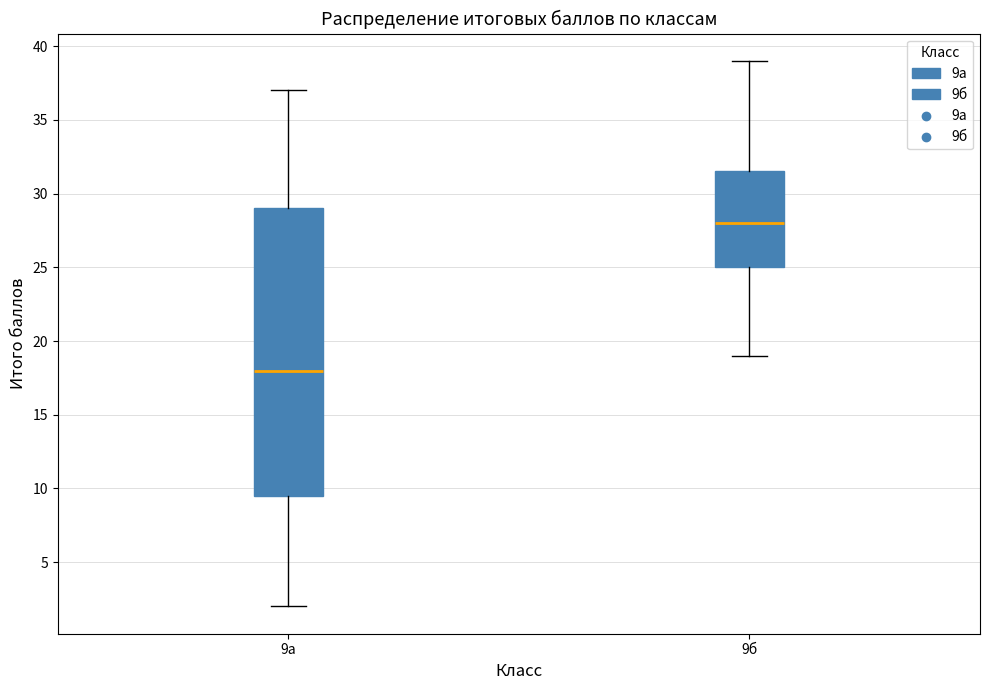

Which box's median line is the lowest?

9а